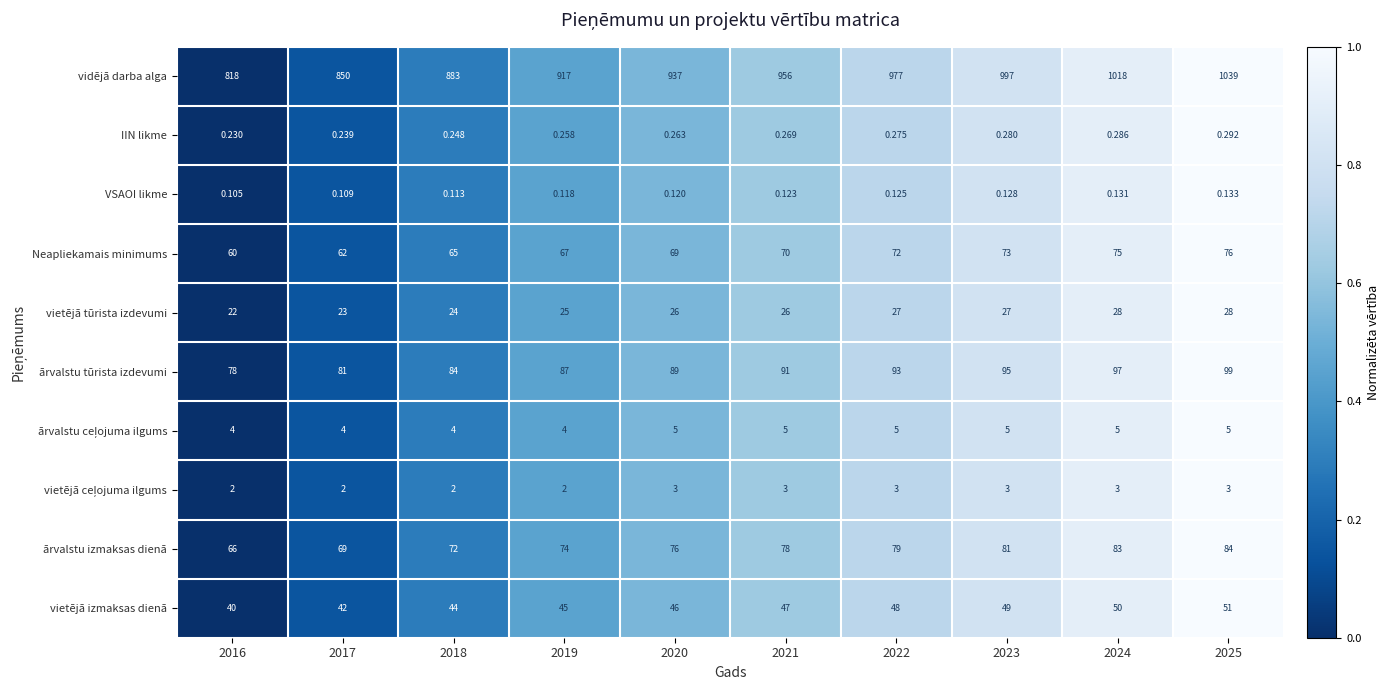

Is the value of vidējā darba alga at 2020 greater than the value of IIN likme at 2019?

Yes